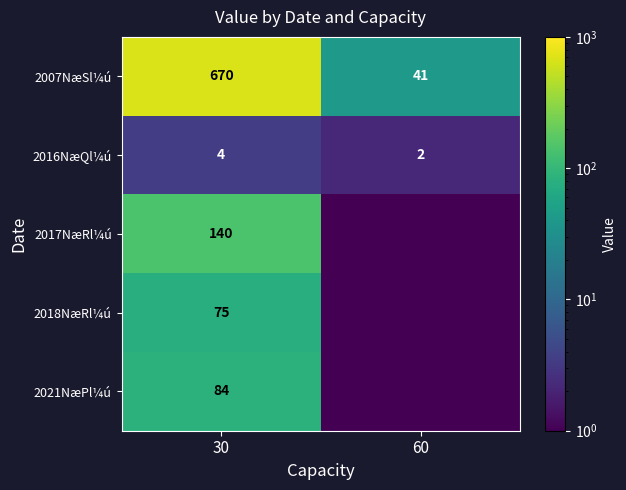

At 30, list the series in order from smallest to largest.

2016NæQl¼ú, 2018NæRl¼ú, 2021NæPl¼ú, 2017NæRl¼ú, 2007NæSl¼ú